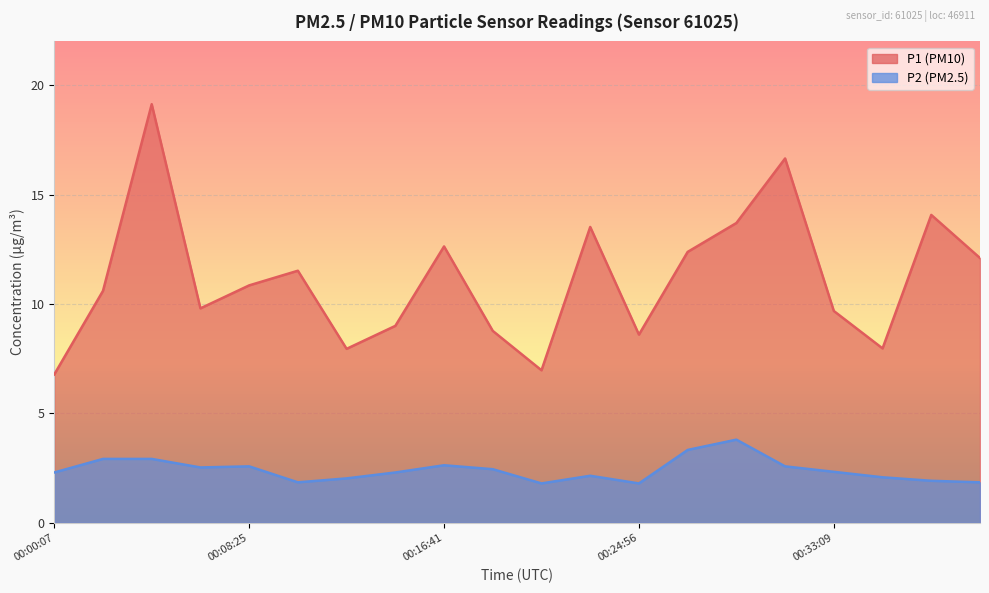

How many series are shown in this chart?

2